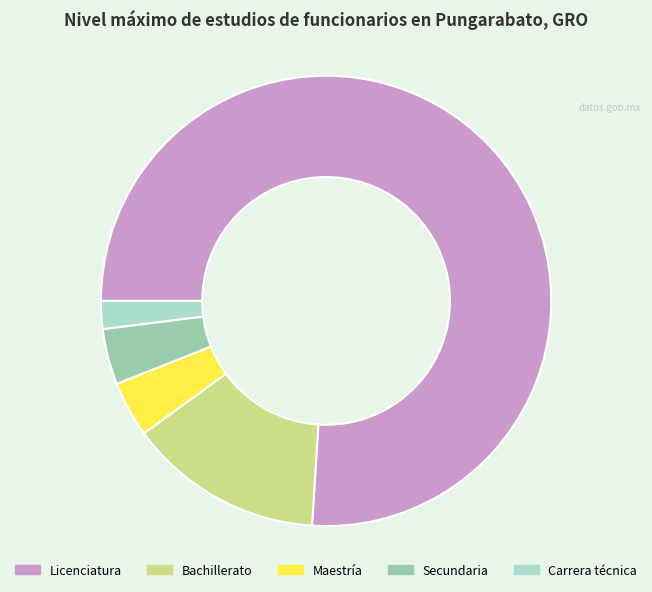

Combined, do Secundaria and Bachillerato account for over 50%?

No